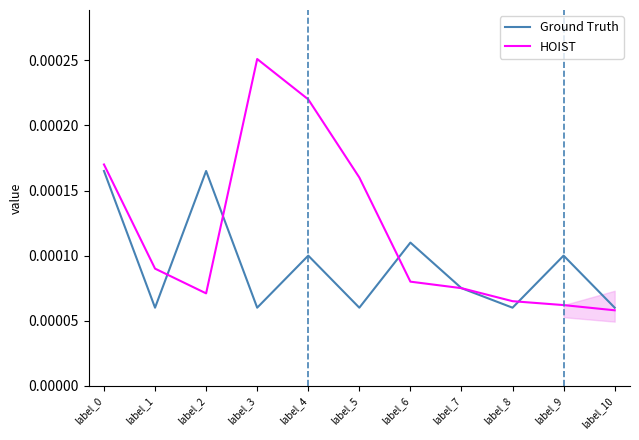

The value of HOIST at label_2 is 0.0. True or false?

False